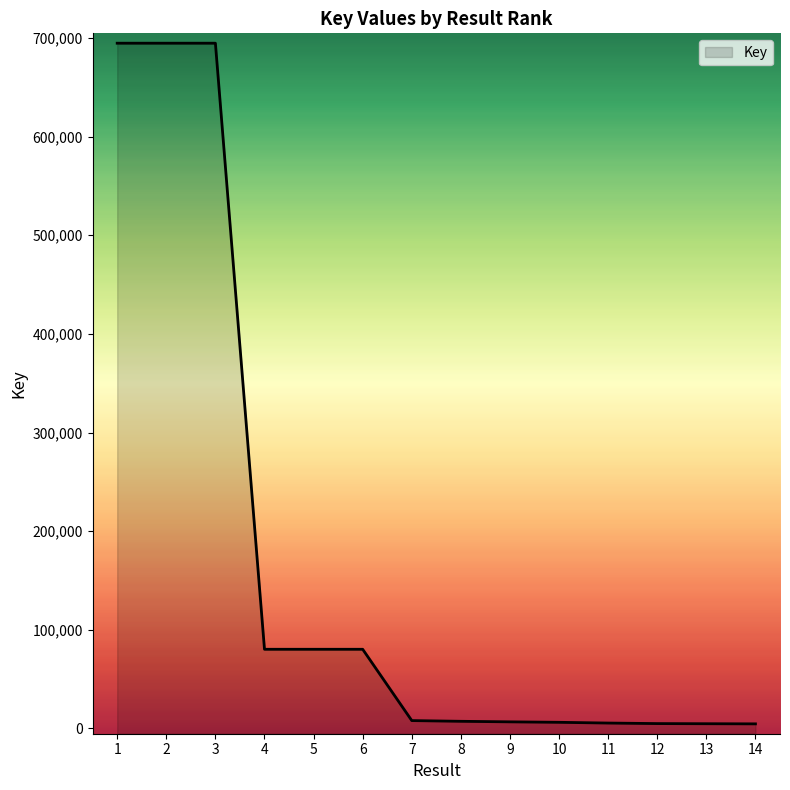

What is the change in value from 3 to 9?

-687873